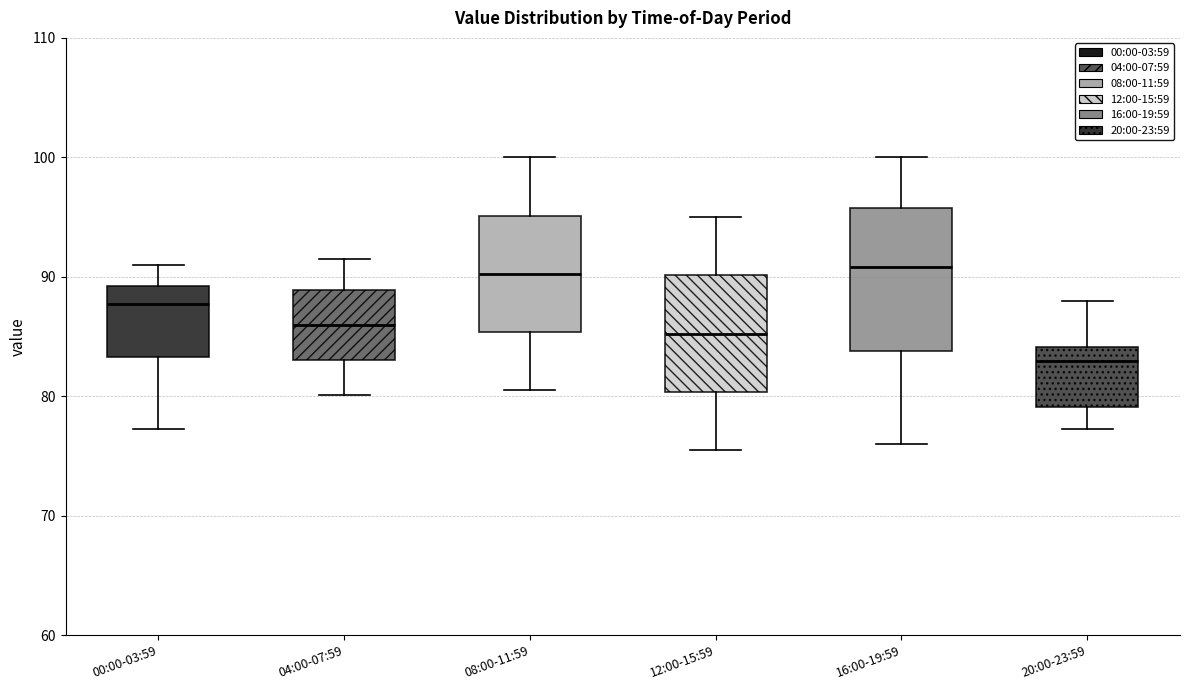

Where does the median line of the box for 08:00-11:59 sit on the y-axis? The values are not printed on the chart, so give them approximately, as read against the axis.

90